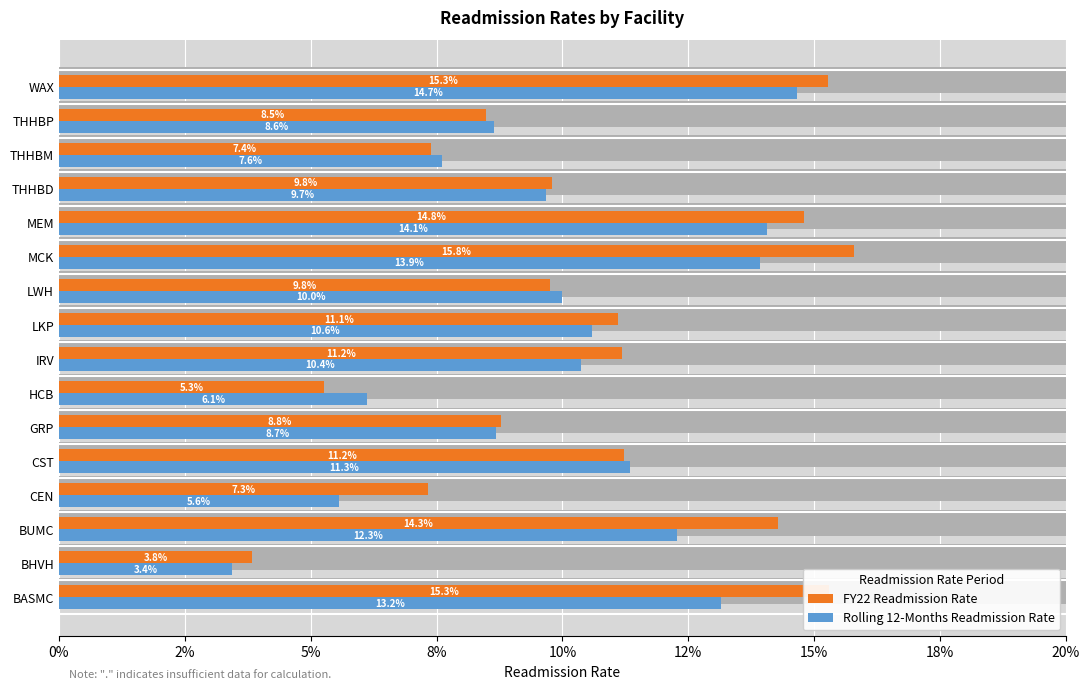

Count the Rolling 12-Months Readmission Rate values in the range 0 to 1.

16